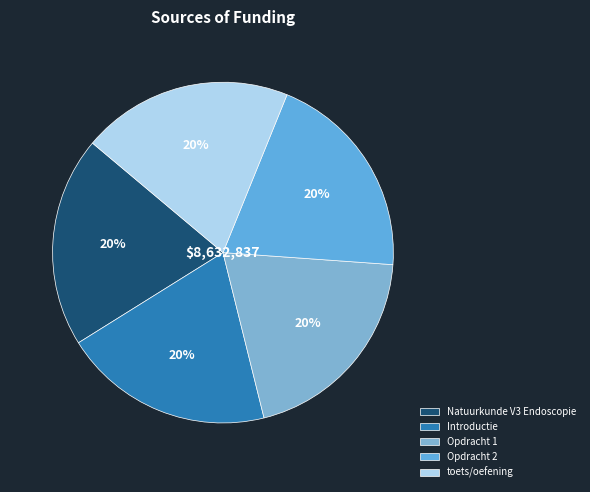

To the nearest percent, what is the combined percentage of Natuurkunde V3 Endoscopie and Introductie?

40%